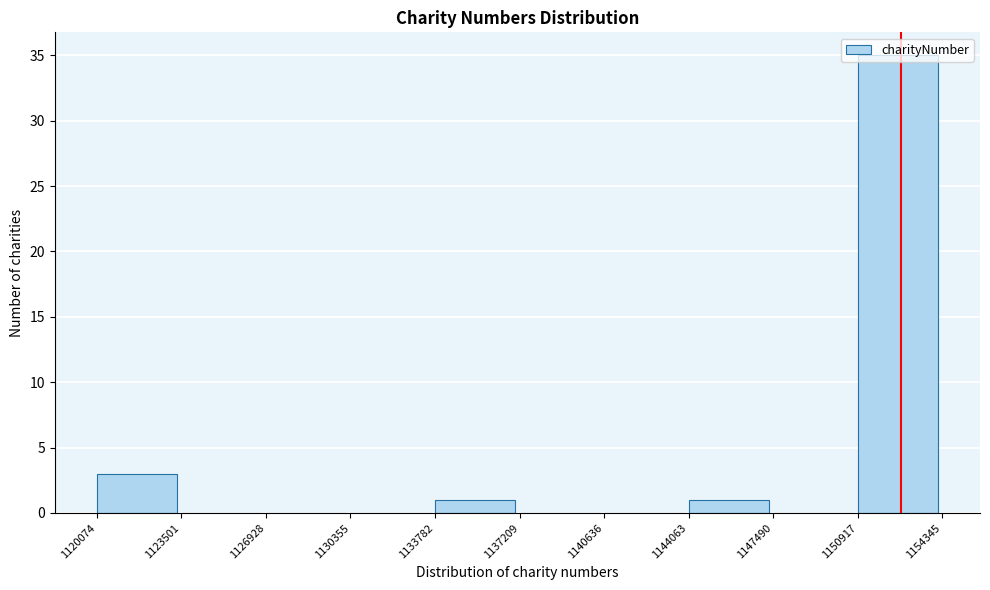

Reading left to right, transcribe this chart: for each bar, give the range it covers on the x-axis and its height. The values are not printed on the chart, so give them approximately, as read against the axis.

1120074 to 1123501: 3
1123501 to 1126928: 0
1126928 to 1130355: 0
1130355 to 1133782: 0
1133782 to 1137209: 1
1137209 to 1140636: 0
1140636 to 1144063: 0
1144063 to 1147490: 1
1147490 to 1150917: 0
1150917 to 1154345: 35